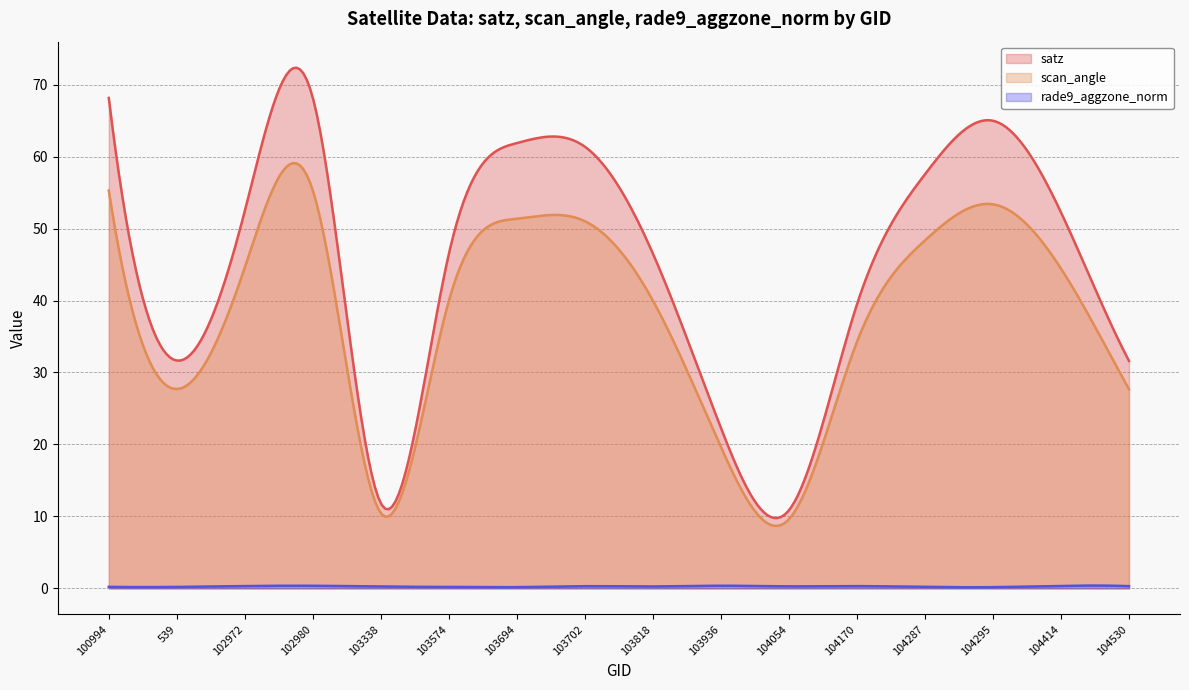

How many data points does each series have?

16